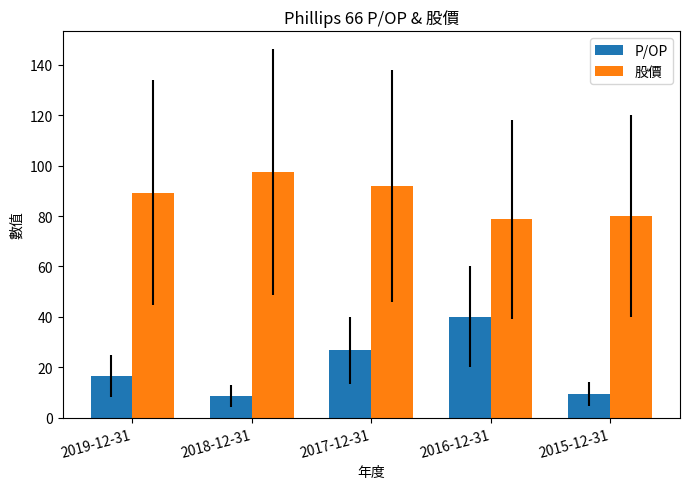

Count the number of data series in this chart.

2